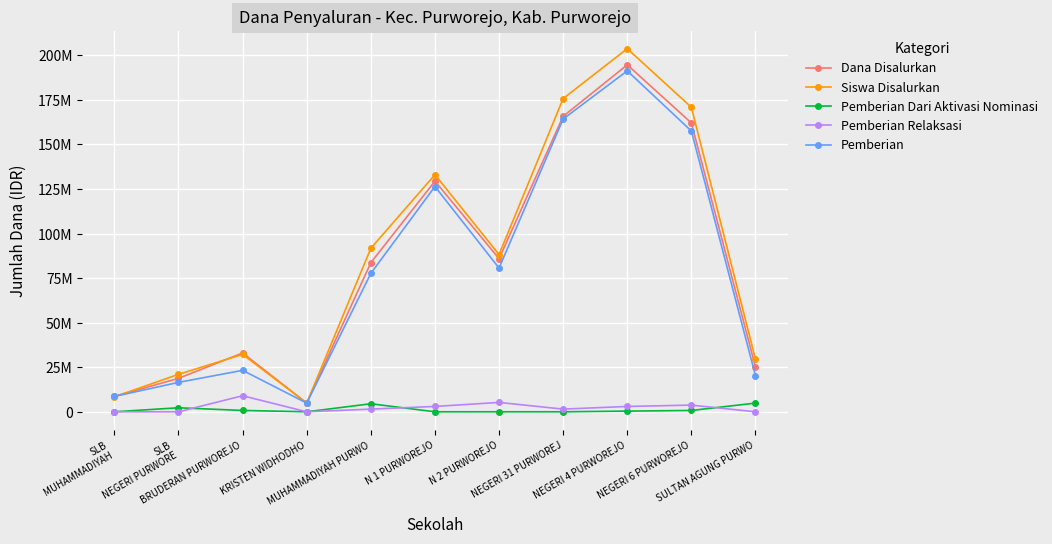

Rank the series by their maximum value, from highest to lowest.

Siswa Disalurkan, Dana Disalurkan, Pemberian, Pemberian Relaksasi, Pemberian Dari Aktivasi Nominasi